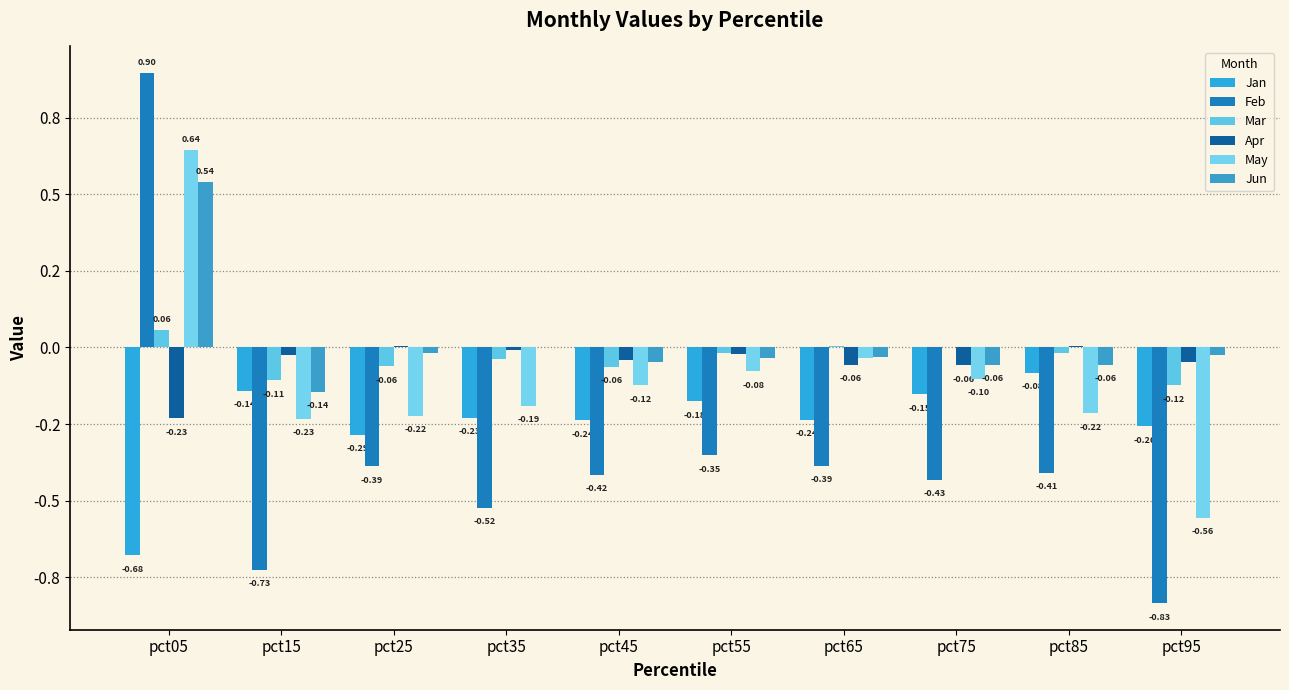

Which series changed the most between pct55 and pct65?

Jan